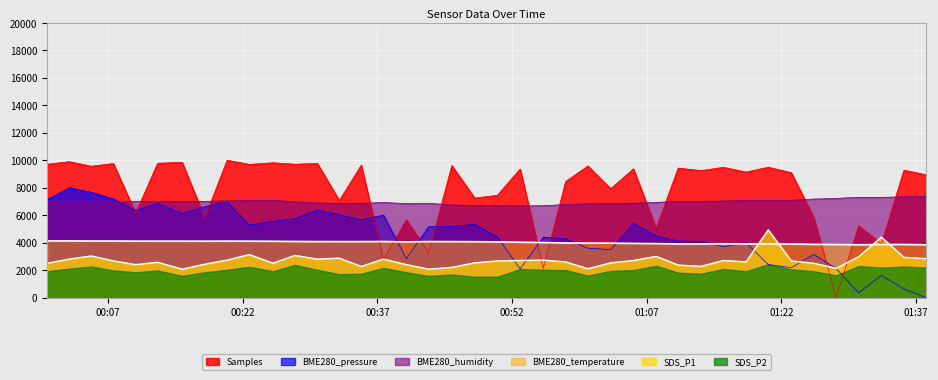

Between 2022/06/17 01:38:07 and 2022/06/17 00:07:35, which is larger?

2022/06/17 00:07:35